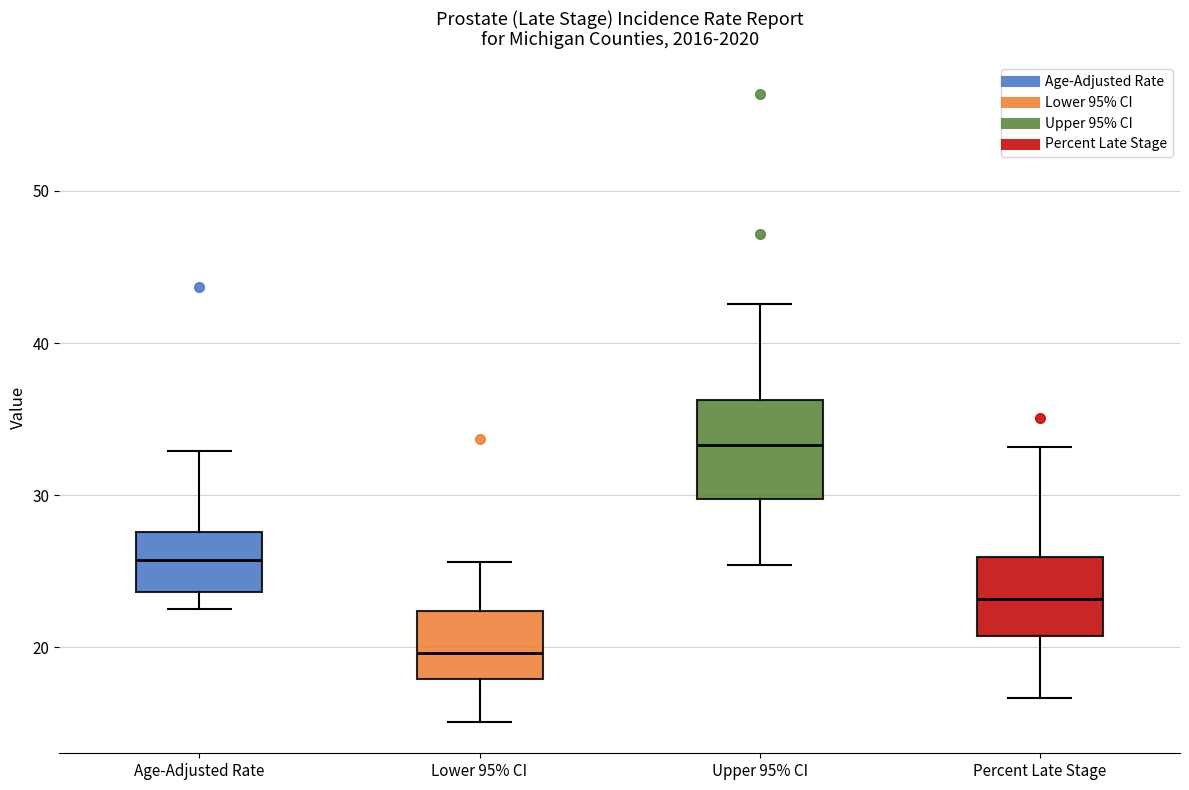

Where is the upper edge of the box for Upper 95% CI on the y-axis? The values are not printed on the chart, so give them approximately, as read against the axis.

36